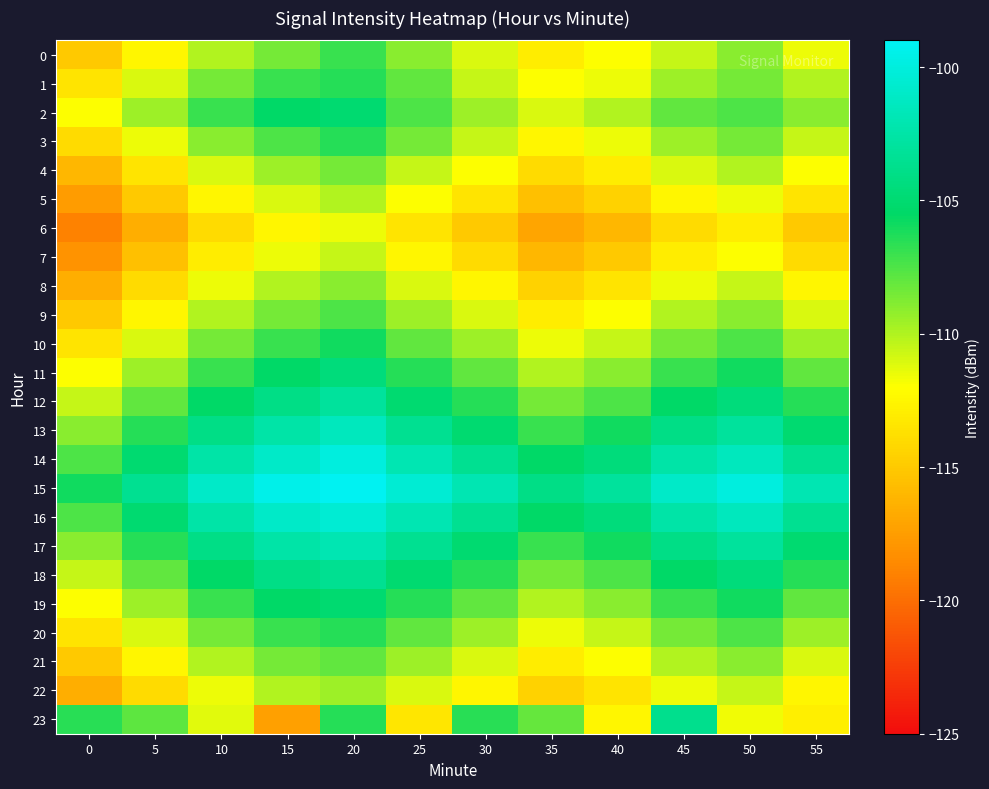

Reading left to right, transcribe all the data shown in this chart.

0: 0=-115.0	5=-112.5	10=-110.0	15=-108.5	20=-107.0	25=-109.0	30=-111.0	35=-113.0	40=-112.0	45=-110.5	50=-109.0	55=-111.5
1: 0=-113.5	5=-111.0	10=-108.5	15=-107.0	20=-106.5	25=-108.0	30=-110.5	35=-112.0	40=-111.5	45=-109.5	50=-108.5	55=-110.0
2: 0=-112.0	5=-109.5	10=-107.0	15=-105.5	20=-105.0	25=-107.5	30=-109.5	35=-111.0	40=-110.0	45=-108.0	50=-107.5	55=-109.0
3: 0=-114.0	5=-111.5	10=-109.0	15=-107.5	20=-106.5	25=-108.5	30=-110.5	35=-112.5	40=-111.5	45=-109.5	50=-108.5	55=-110.5
4: 0=-116.0	5=-113.5	10=-111.0	15=-109.5	20=-108.5	25=-110.5	30=-112.0	35=-114.0	40=-113.0	45=-111.0	50=-110.0	55=-112.0
5: 0=-117.5	5=-115.0	10=-112.5	15=-111.0	20=-110.0	25=-112.0	30=-113.5	35=-115.5	40=-114.5	45=-112.5	50=-111.5	55=-113.5
6: 0=-119.0	5=-116.5	10=-114.0	15=-112.5	20=-111.5	25=-113.5	30=-115.0	35=-117.0	40=-116.0	45=-114.0	50=-113.0	55=-115.0
7: 0=-118.0	5=-115.5	10=-113.0	15=-111.5	20=-110.5	25=-112.5	30=-114.0	35=-116.0	40=-115.0	45=-113.0	50=-112.0	55=-114.0
8: 0=-116.5	5=-114.0	10=-111.5	15=-110.0	20=-109.0	25=-111.0	30=-112.5	35=-114.5	40=-113.5	45=-111.5	50=-110.5	55=-112.5
9: 0=-115.0	5=-112.5	10=-110.0	15=-108.5	20=-107.5	25=-109.5	30=-111.0	35=-113.0	40=-112.0	45=-110.0	50=-109.0	55=-111.0
10: 0=-113.5	5=-111.0	10=-108.5	15=-107.0	20=-106.0	25=-108.0	30=-109.5	35=-111.5	40=-110.5	45=-108.5	50=-107.5	55=-109.5
11: 0=-112.0	5=-109.5	10=-107.0	15=-105.5	20=-104.5	25=-106.5	30=-108.0	35=-110.0	40=-109.0	45=-107.0	50=-106.0	55=-108.0
12: 0=-110.5	5=-108.0	10=-105.5	15=-104.0	20=-103.0	25=-105.0	30=-106.5	35=-108.5	40=-107.5	45=-105.5	50=-104.5	55=-106.5
13: 0=-109.0	5=-106.5	10=-104.0	15=-102.5	20=-101.5	25=-103.5	30=-105.0	35=-107.0	40=-106.0	45=-104.0	50=-103.0	55=-105.0
14: 0=-107.5	5=-105.0	10=-102.5	15=-101.0	20=-100.0	25=-102.0	30=-103.5	35=-105.5	40=-104.5	45=-102.5	50=-101.5	55=-103.5
15: 0=-106.0	5=-103.5	10=-101.0	15=-99.5	20=-99.1	25=-100.5	30=-102.0	35=-104.0	40=-103.0	45=-101.0	50=-100.0	55=-102.0
16: 0=-107.5	5=-105.0	10=-102.5	15=-101.0	20=-100.5	25=-102.0	30=-103.5	35=-105.5	40=-104.5	45=-102.5	50=-101.5	55=-103.5
17: 0=-109.0	5=-106.5	10=-104.0	15=-102.5	20=-102.0	25=-103.5	30=-105.0	35=-107.0	40=-106.0	45=-104.0	50=-103.0	55=-105.0
18: 0=-110.5	5=-108.0	10=-105.5	15=-104.0	20=-103.5	25=-105.0	30=-106.5	35=-108.5	40=-107.5	45=-105.5	50=-104.5	55=-106.5
19: 0=-112.0	5=-109.5	10=-107.0	15=-105.5	20=-105.0	25=-106.5	30=-108.0	35=-110.0	40=-109.0	45=-107.0	50=-106.0	55=-108.0
20: 0=-113.5	5=-111.0	10=-108.5	15=-107.0	20=-106.5	25=-108.0	30=-109.5	35=-111.5	40=-110.5	45=-108.5	50=-107.5	55=-109.5
21: 0=-115.0	5=-112.5	10=-110.0	15=-108.5	20=-108.0	25=-109.5	30=-111.0	35=-113.0	40=-112.0	45=-110.0	50=-109.0	55=-111.0
22: 0=-116.5	5=-114.0	10=-111.5	15=-110.0	20=-109.5	25=-111.0	30=-112.5	35=-114.5	40=-113.5	45=-111.5	50=-110.5	55=-112.5
23: 0=-106.5	5=-107.8	10=-111.2	15=-117.4	20=-106.5	25=-113.4	30=-106.5	35=-108.1	40=-112.4	45=-103.8	50=-111.7	55=-112.9